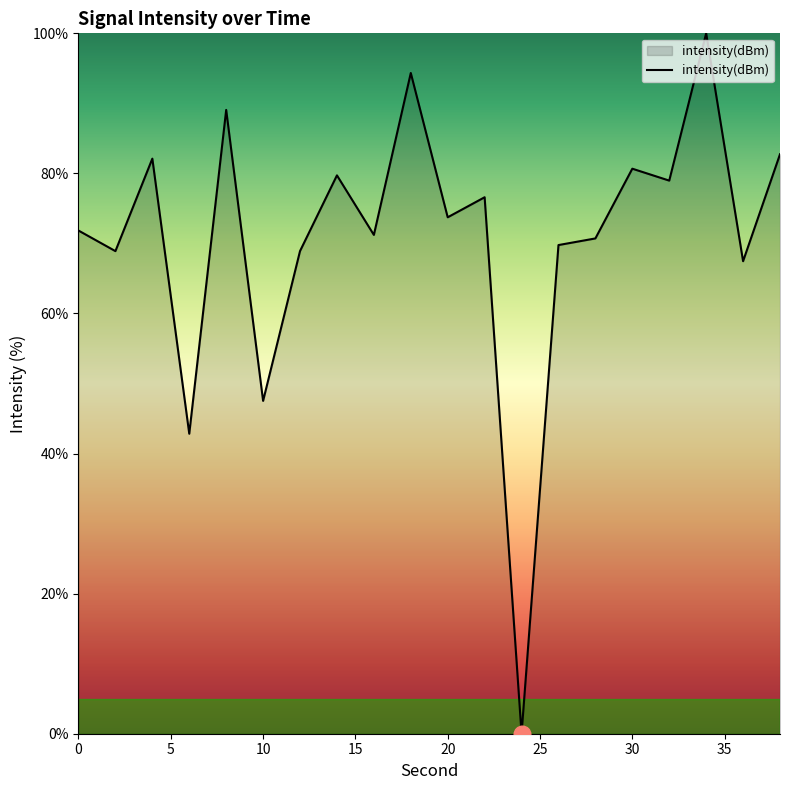

What is the average value?

70.9